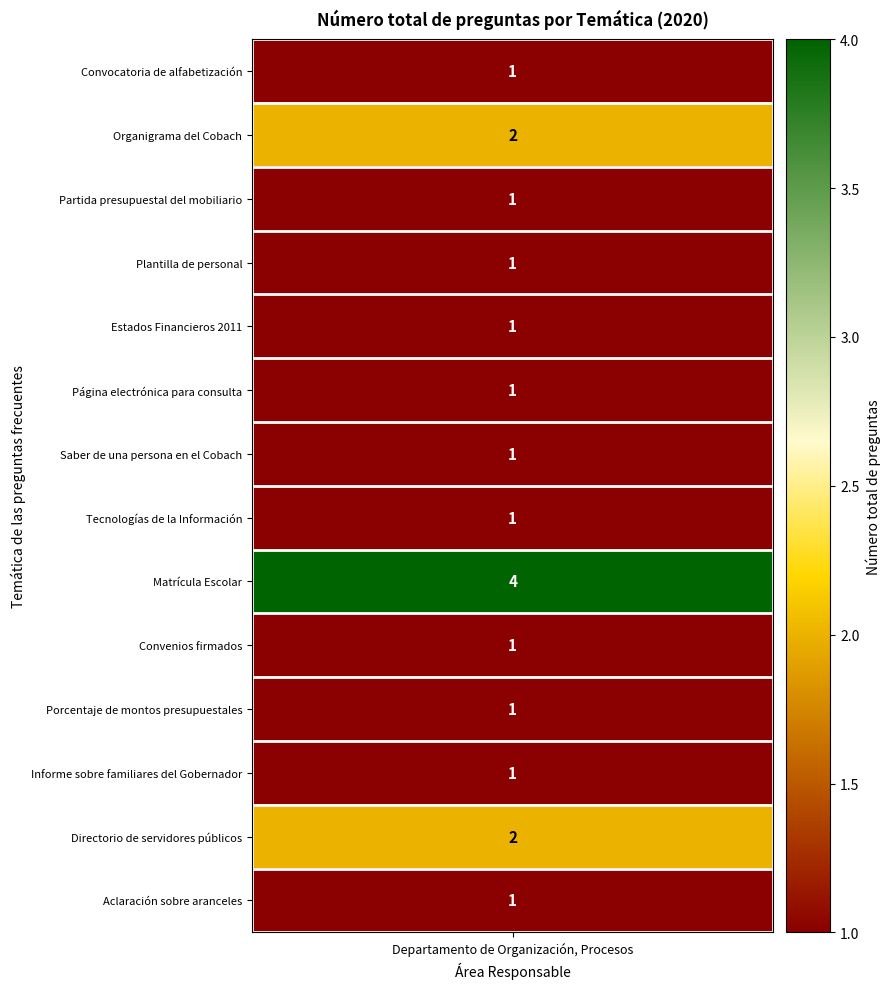

What is the difference between the maximum and minimum values?

3